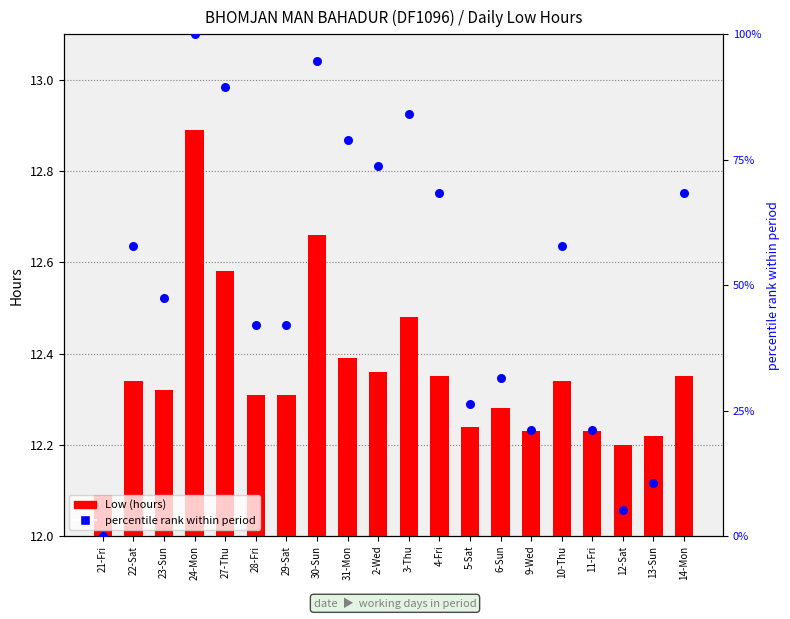

What is the total value across all series at 13-Sun?

22.7